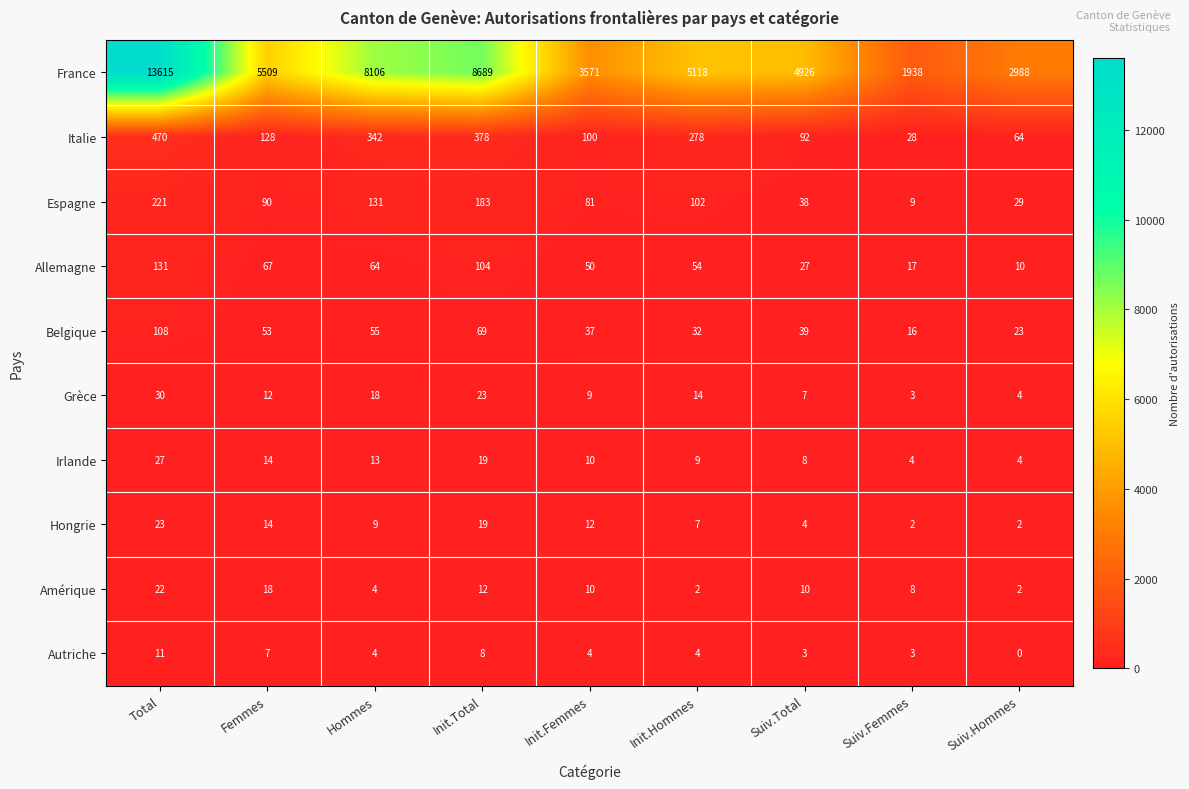

What is the difference between the maximum and minimum values in the Hongrie series?

21